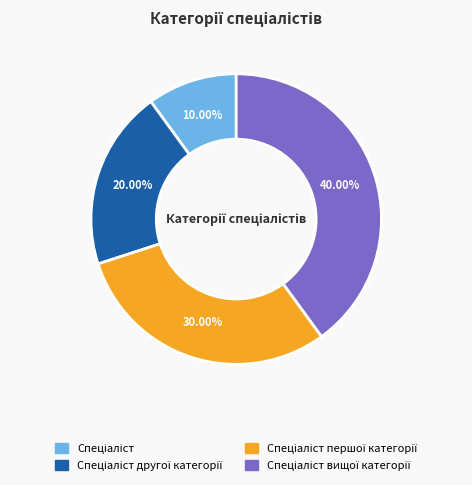

How many segments does this pie chart have?

4